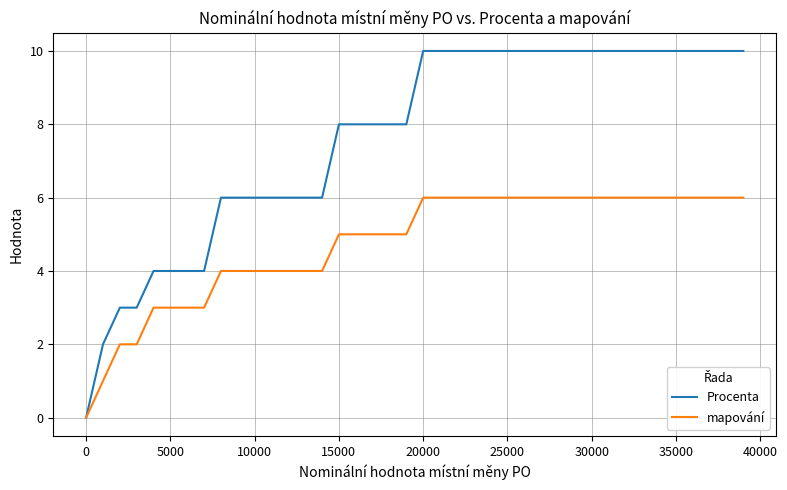

What is the maximum value shown in the chart?

10